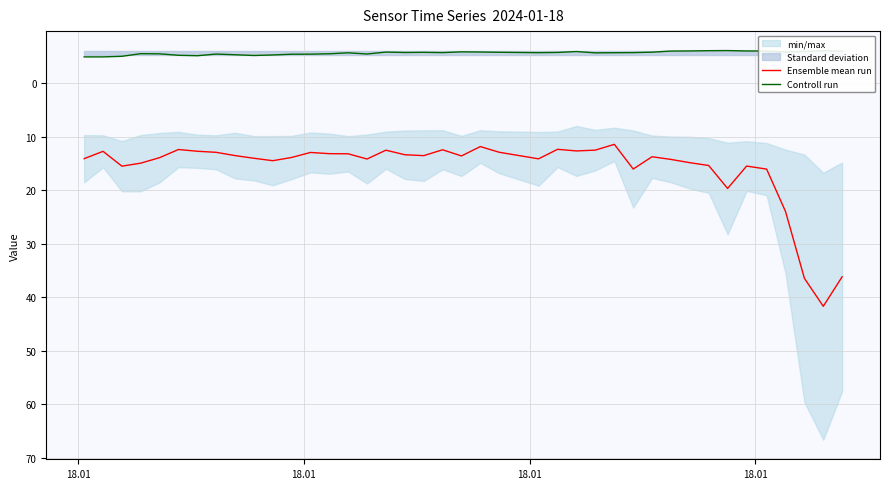

Rank the series by their average value, from lowest to highest.

Controll run, Ensemble mean run